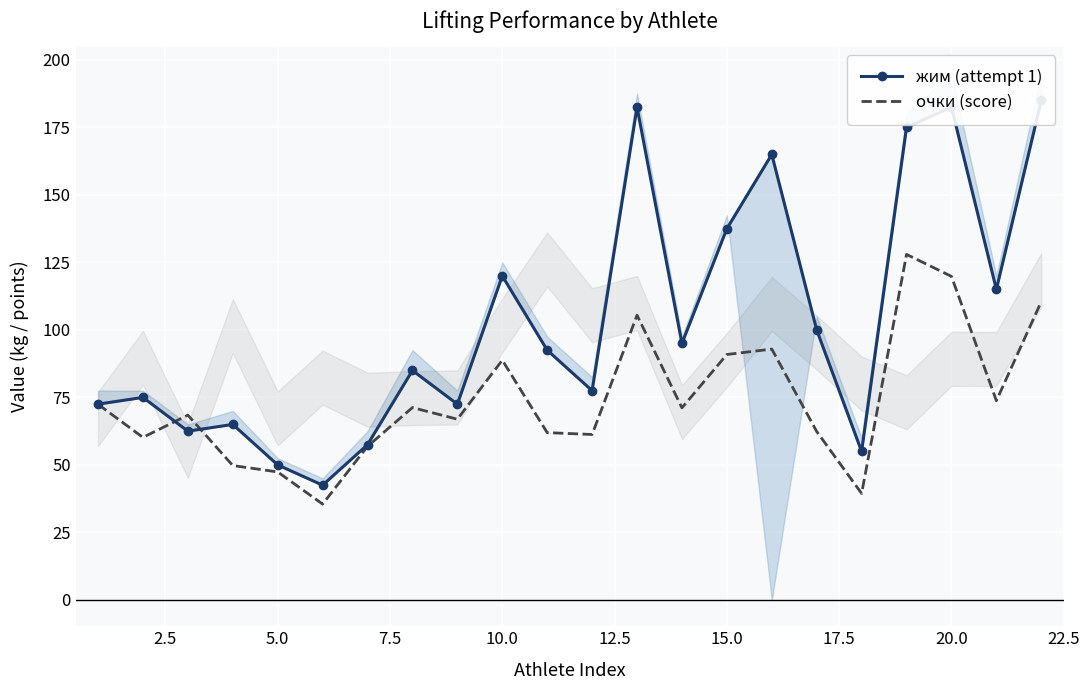

What is the greatest value displayed?

185.0